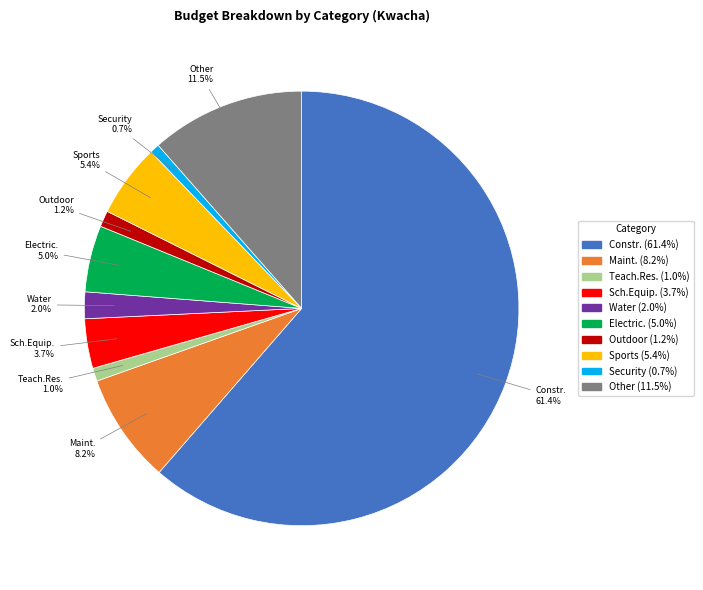

What is the largest slice in the pie chart?

01_Construction